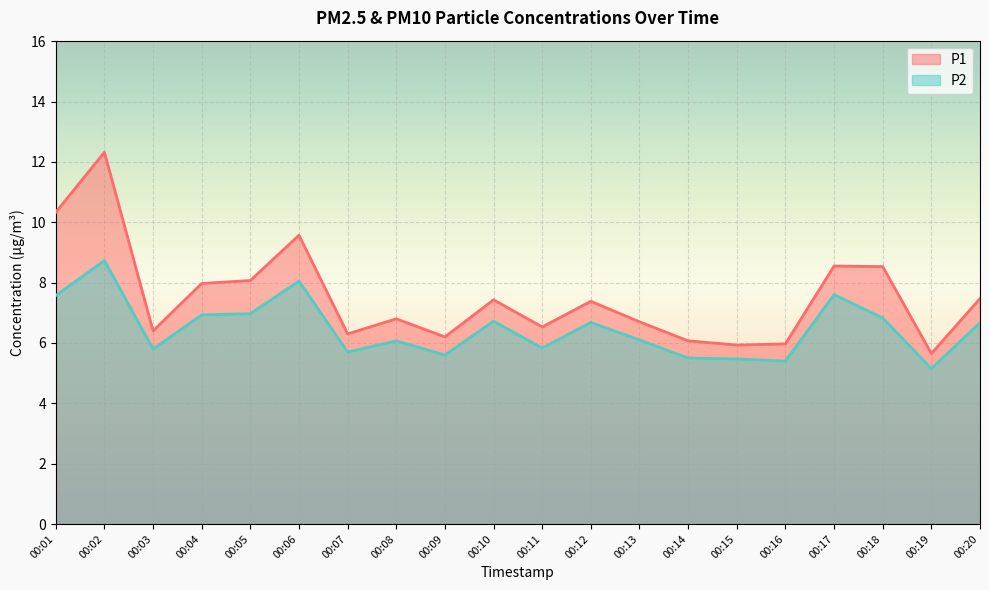

Reading left to right, what are all the values shown in this chart?

P1: 00:01=10.3	00:02=12.3	00:03=6.4	00:04=8.0	00:05=8.1	00:06=9.6	00:07=6.3	00:08=6.8	00:09=6.2	00:10=7.4	00:11=6.5	00:12=7.4	00:13=6.7	00:14=6.1	00:15=5.9	00:16=6.0	00:17=8.6	00:18=8.5	00:19=5.7	00:20=7.5
P2: 00:01=7.6	00:02=8.7	00:03=5.8	00:04=6.9	00:05=7.0	00:06=8.1	00:07=5.7	00:08=6.1	00:09=5.6	00:10=6.7	00:11=5.8	00:12=6.7	00:13=6.1	00:14=5.5	00:15=5.5	00:16=5.4	00:17=7.6	00:18=6.8	00:19=5.2	00:20=6.7